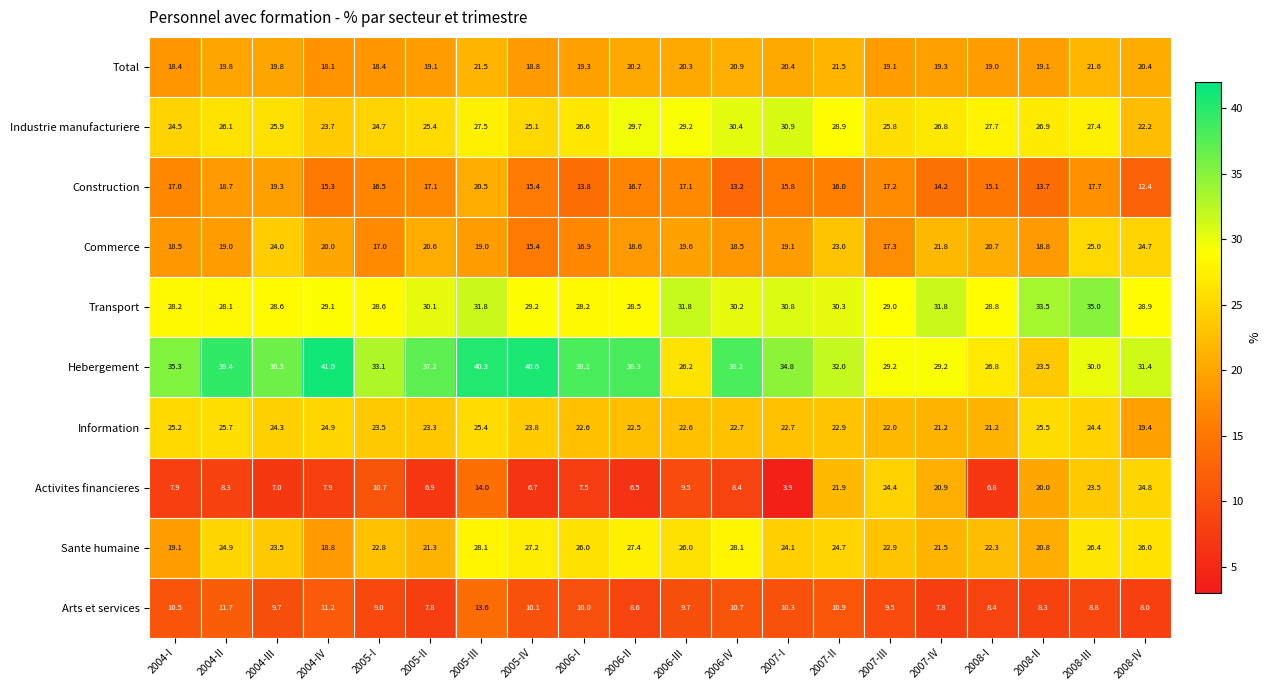

Rank the categories by Industrie manufacturiere value from highest to lowest.

2007-I, 2006-IV, 2006-II, 2006-III, 2007-II, 2008-I, 2005-III, 2008-III, 2008-II, 2007-IV, 2006-I, 2004-II, 2004-III, 2007-III, 2005-II, 2005-IV, 2005-I, 2004-I, 2004-IV, 2008-IV